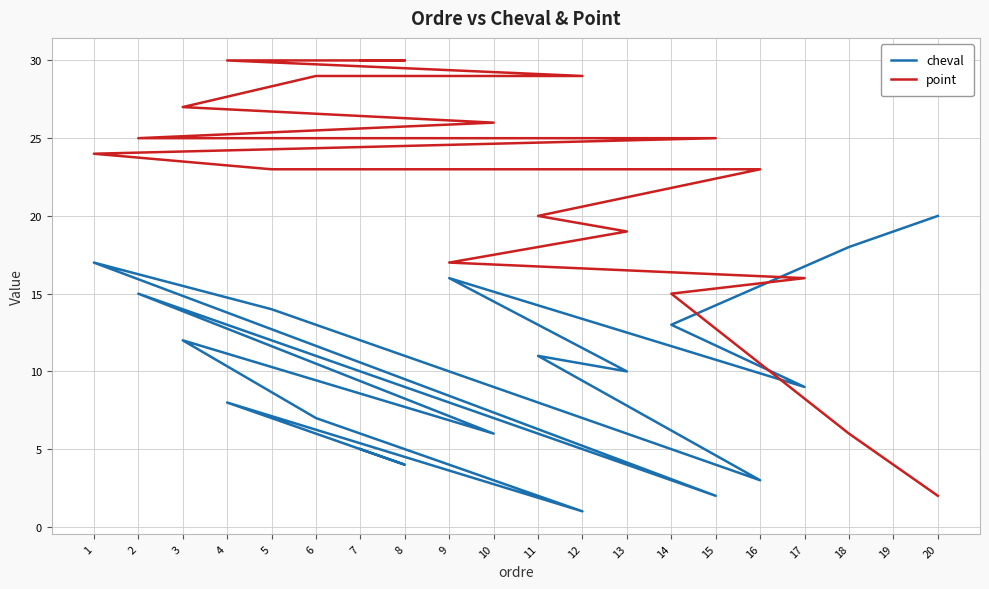

Which series ends up on top after the final intersection of point and cheval?

cheval